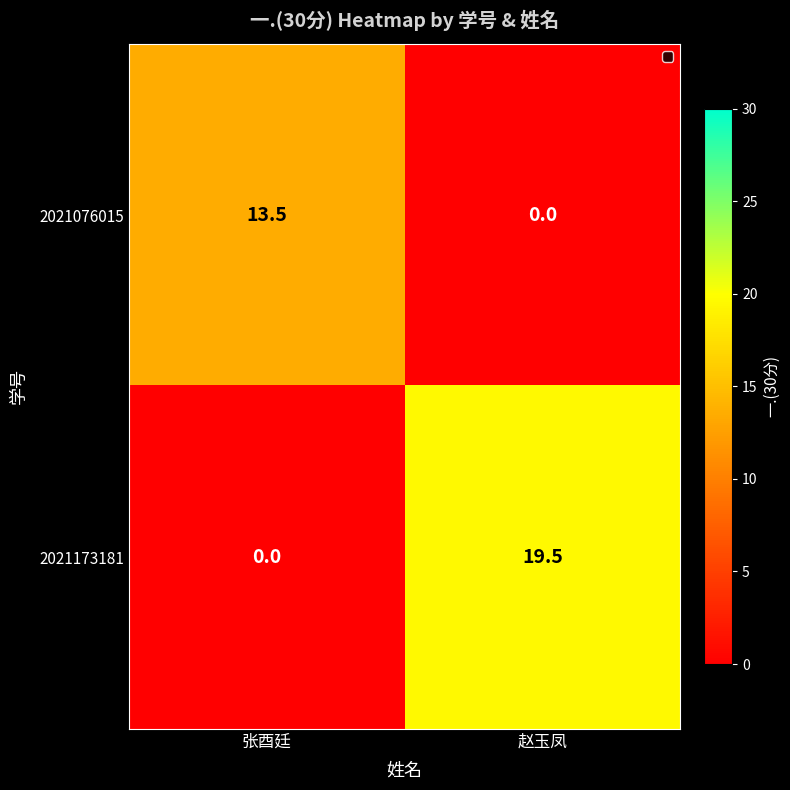

Rank the series by their average value, from lowest to highest.

2021076015, 2021173181